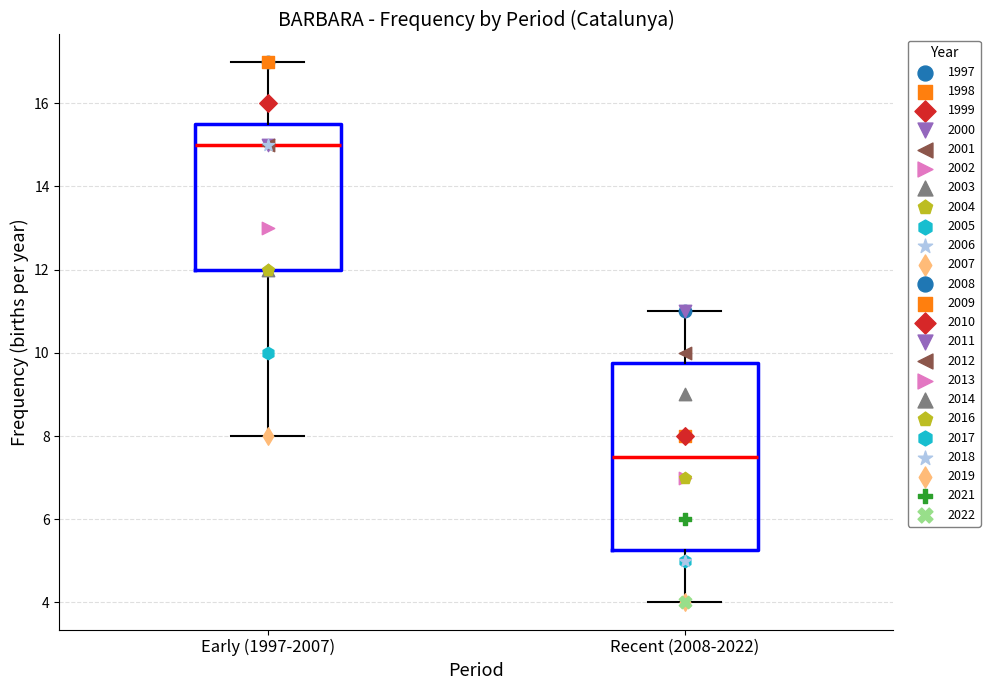

Reading left to right, read every box against the y-axis: the position of its median line, the range the box covers, and the ends of its whiskers. The values are not printed on the chart, so give them approximately, as read against the axis.

Early (1997-2007): median 15.0, box 12.0 to 15.6, whiskers 8.0 to 17.0
Recent (2008-2022): median 7.6, box 5.2 to 9.8, whiskers 4.0 to 11.0